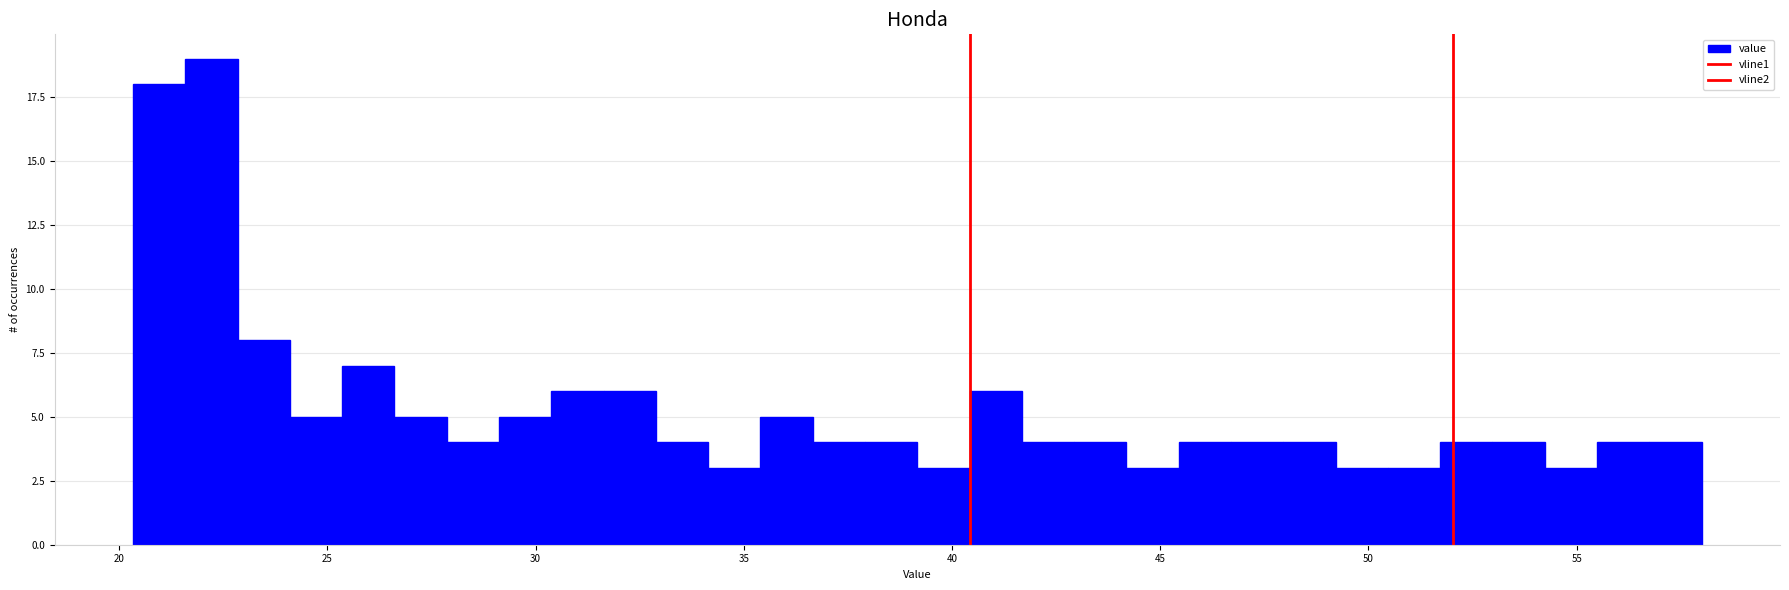

Read against the x-axis, roughly where is the centre of the tallest bar?

22.0